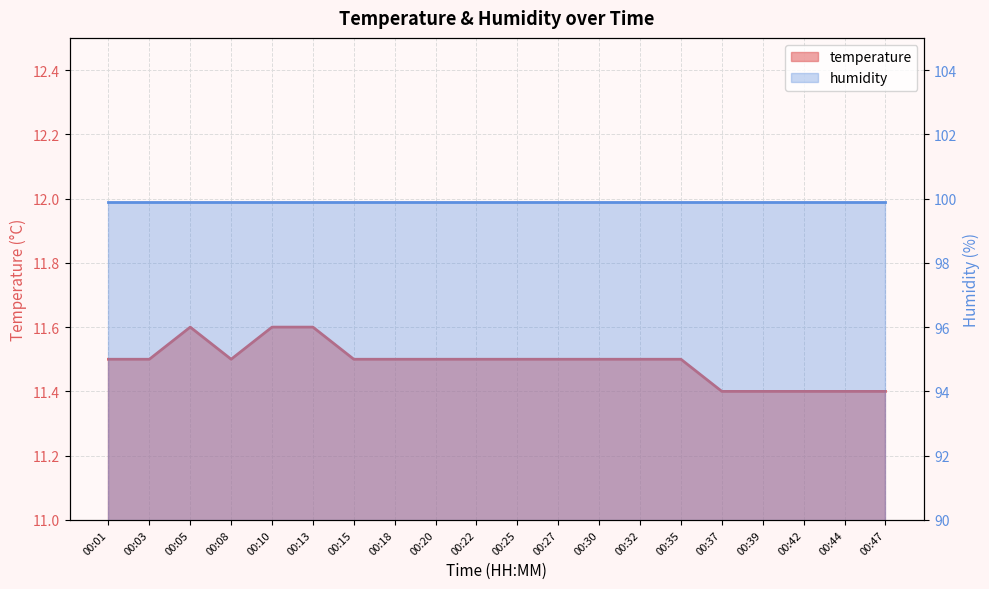

What is the greatest value displayed?

11.6